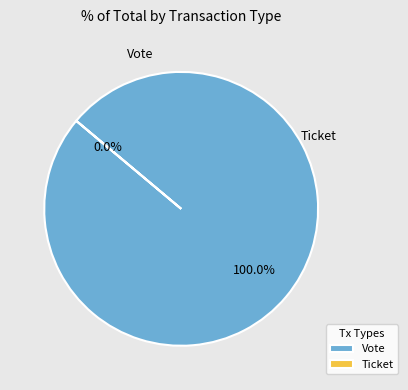

Is the sum of Ticket and Vote greater than half?

Yes